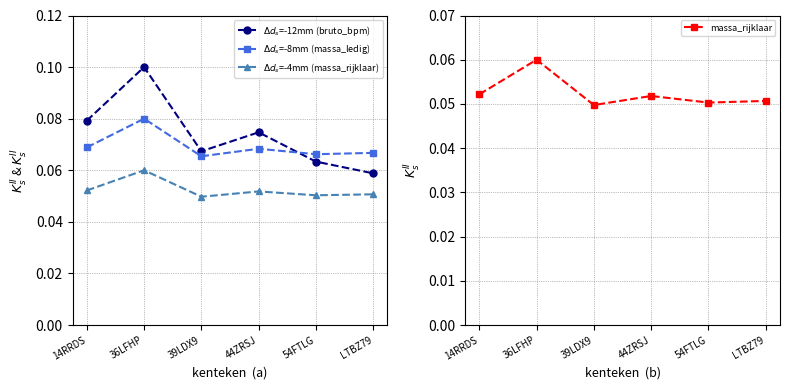

Which category has the highest value in the $\Delta d_s$=-4mm (massa_rijklaar) series?

36LFHP